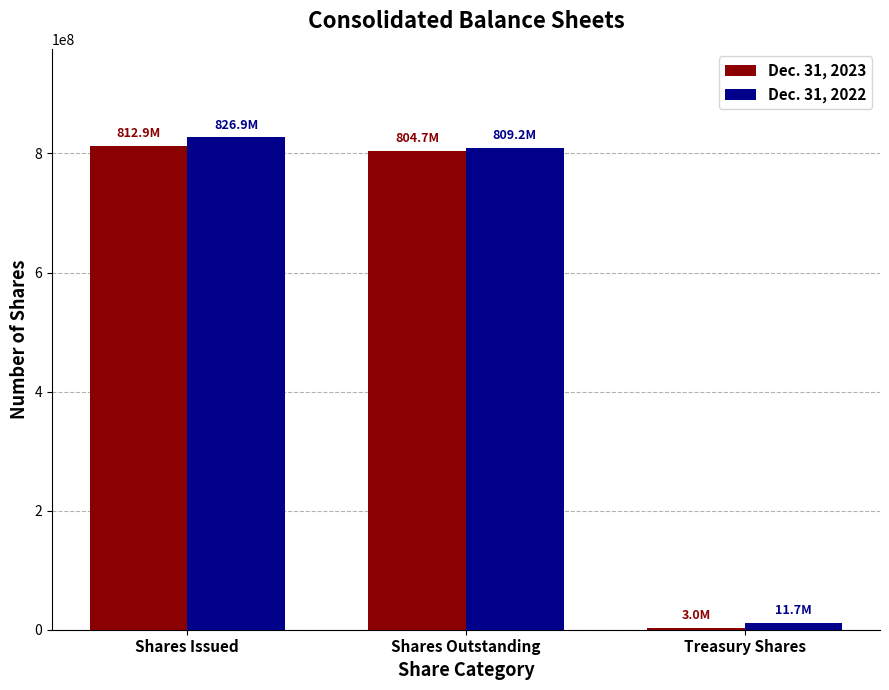

How many data points does each series have?

3